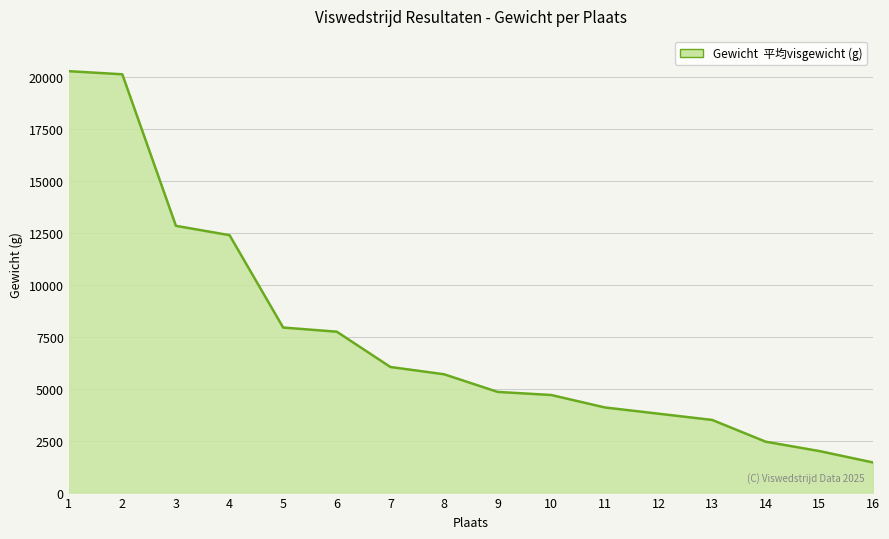

What is the smallest value displayed?

1450